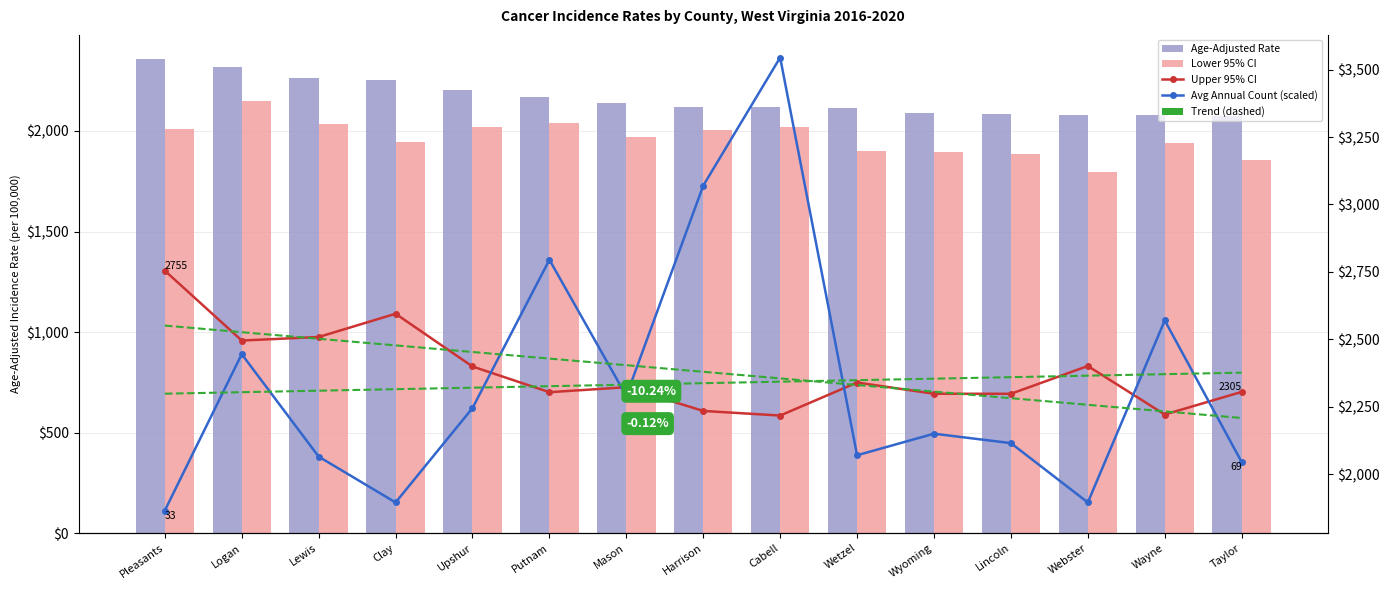

What is the maximum value shown in the chart?

3545.0